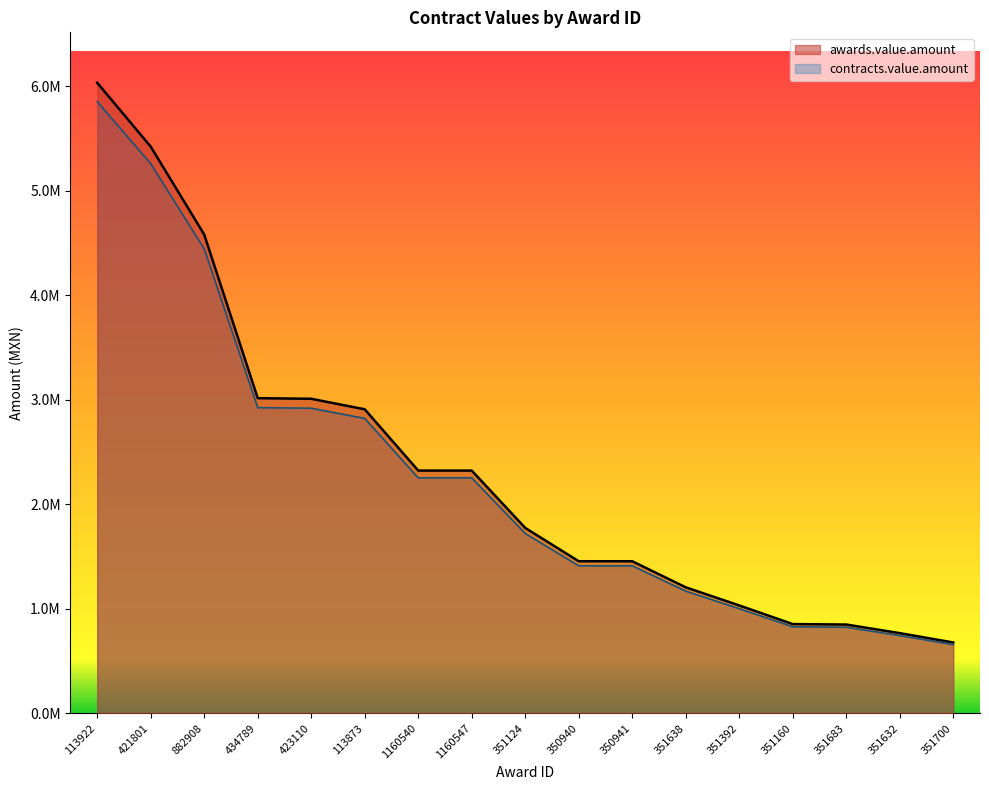

How many data points in contracts.value.amount are less than 1719673?

8